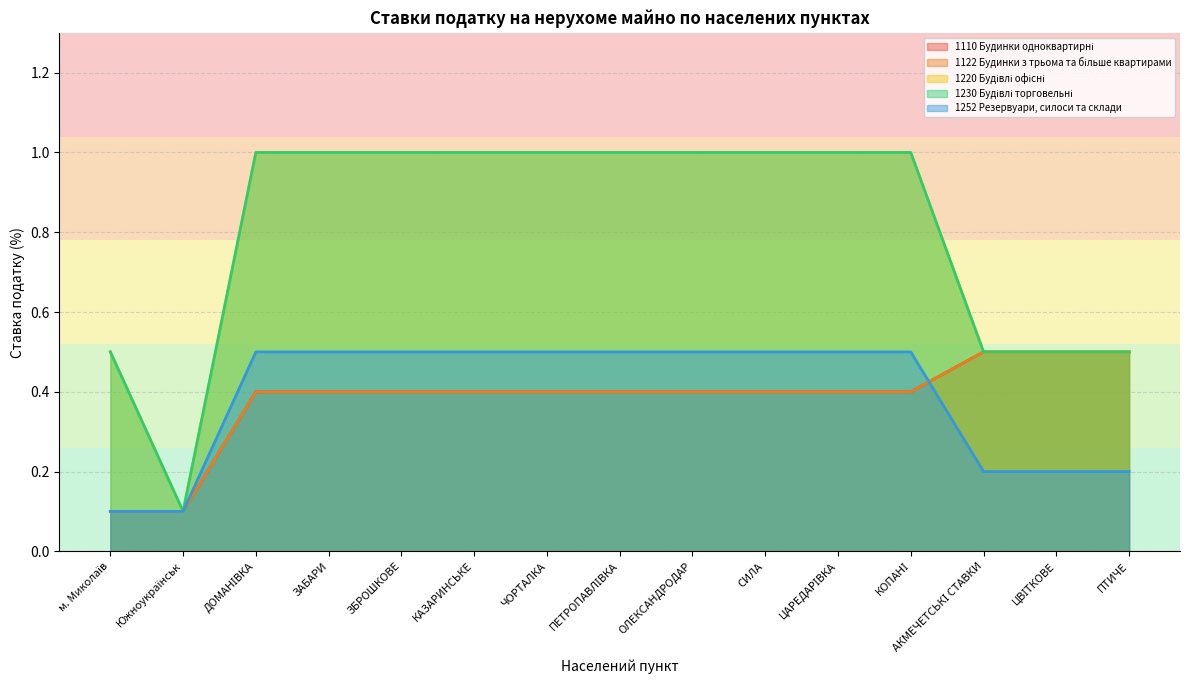

Rank the series at ЗАБАРИ from highest to lowest value.

1220 Будівлі офісні, 1230 Будівлі торговельні, 1252 Резервуари, силоси та склади, 1110 Будинки одноквартирні, 1122 Будинки з трьома та більше квартирами